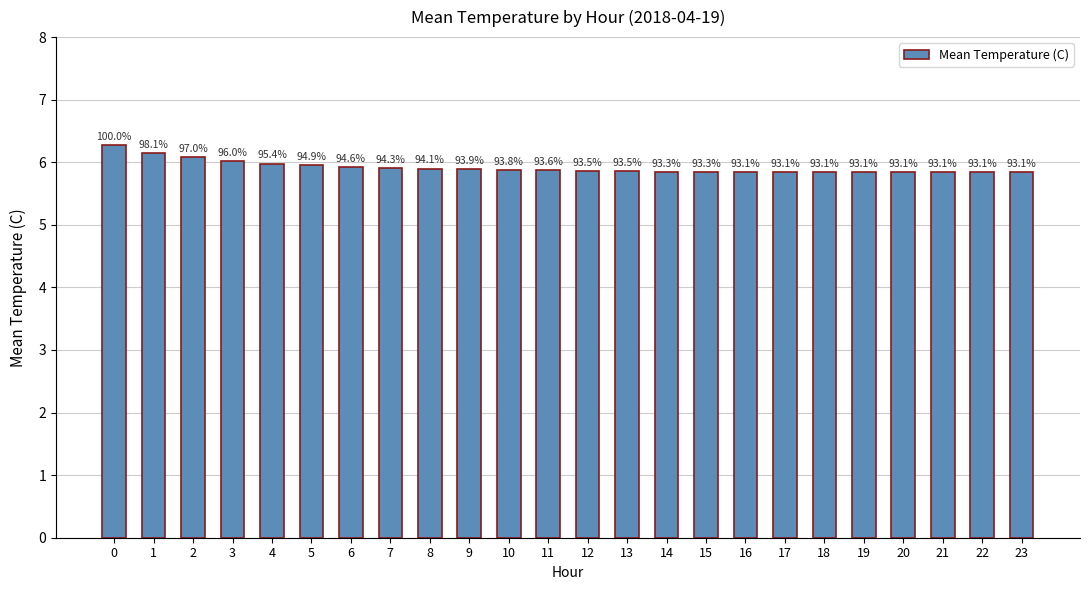

Read the value at 10.

5.9